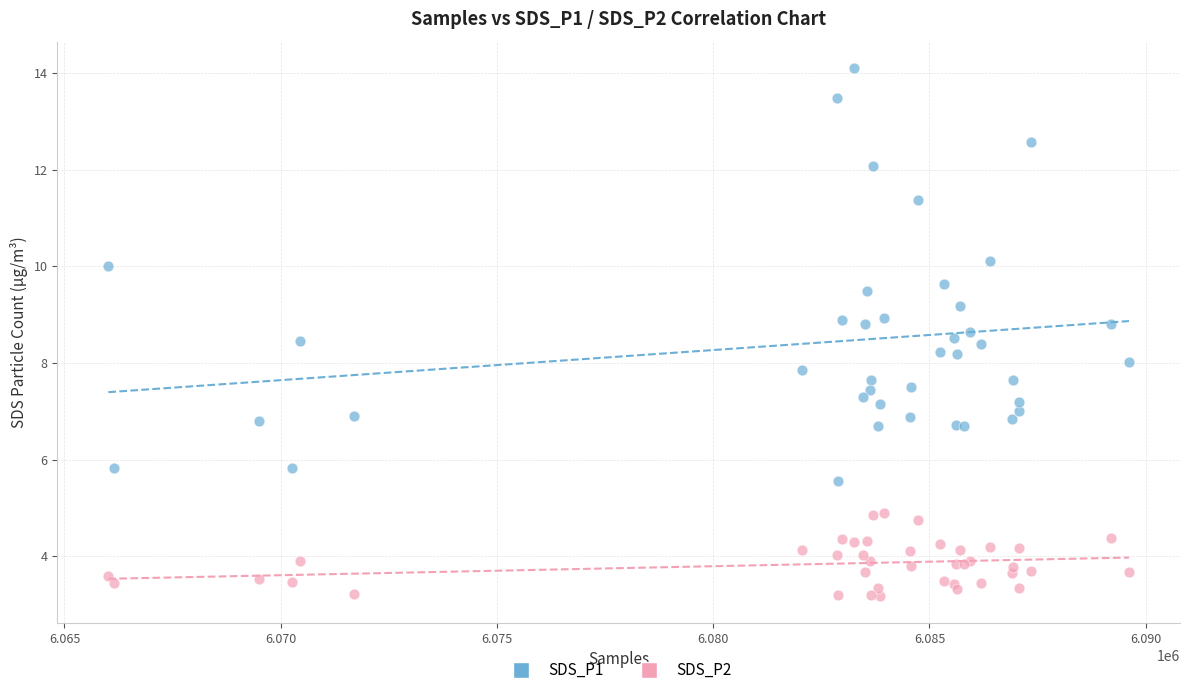

Which series reaches the minimum Y coordinate?

SDS_P2